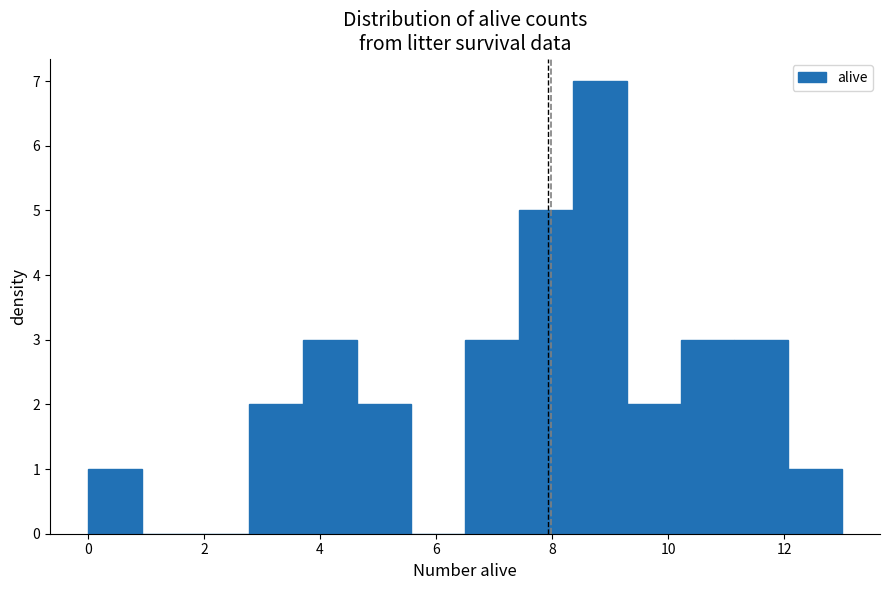

Reading left to right, transcribe this chart: for each bar, give the range it covers on the x-axis and its height. Neither the bar edges nor the heights are printed on the chart, so give them approximately, as read against the axes.

0.0 to 1.0: 1
1.0 to 1.8: 0
1.8 to 2.8: 0
2.8 to 3.8: 2
3.8 to 4.6: 3
4.6 to 5.6: 2
5.6 to 6.6: 0
6.6 to 7.4: 3
7.4 to 8.4: 5
8.4 to 9.2: 7
9.2 to 10.2: 2
10.2 to 11.2: 3
11.2 to 12.0: 3
12.0 to 13.0: 1